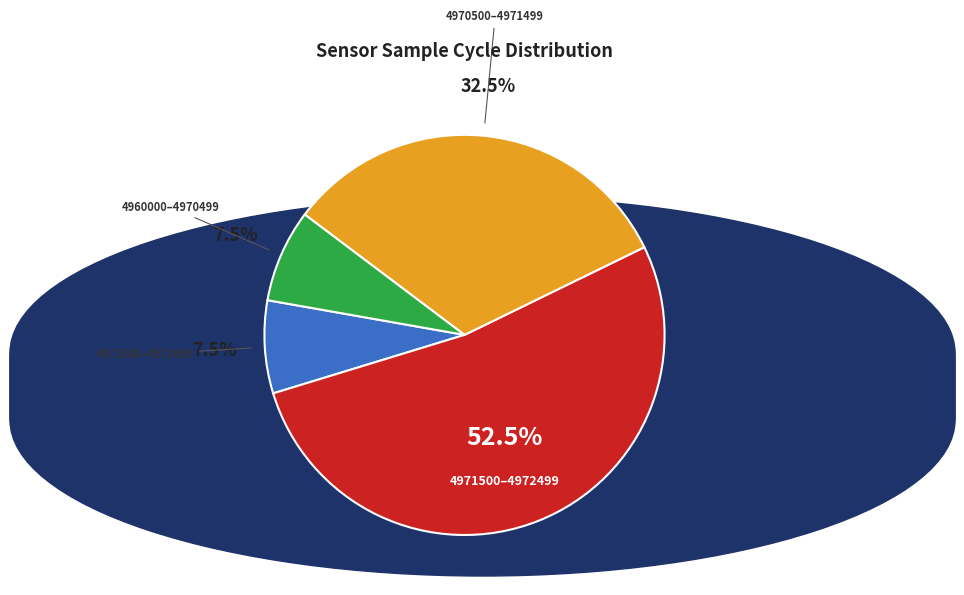

Is there any slice that represents more than half of the pie?

Yes